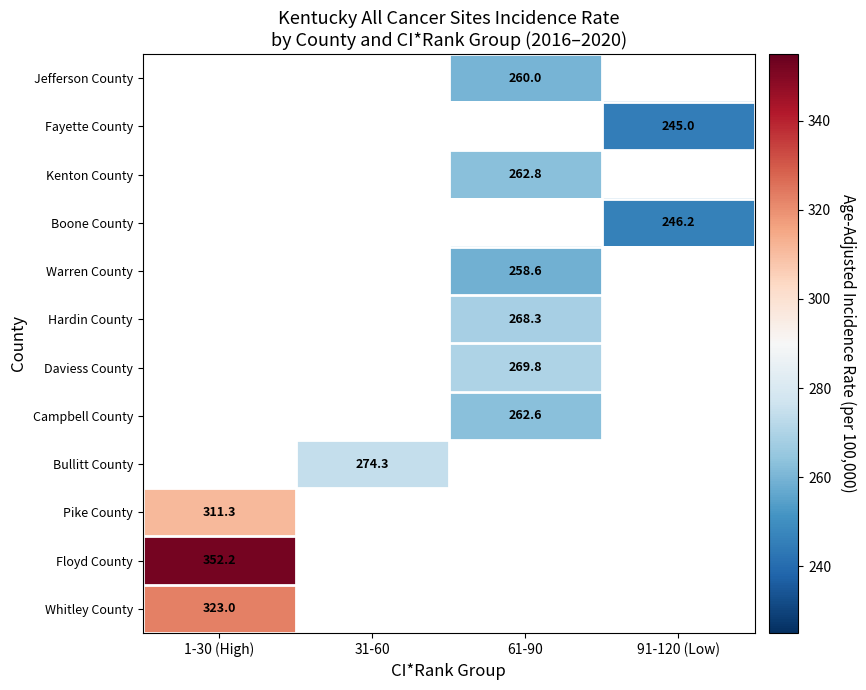

The value of Hardin County at 61-90 is 395.2. True or false?

False